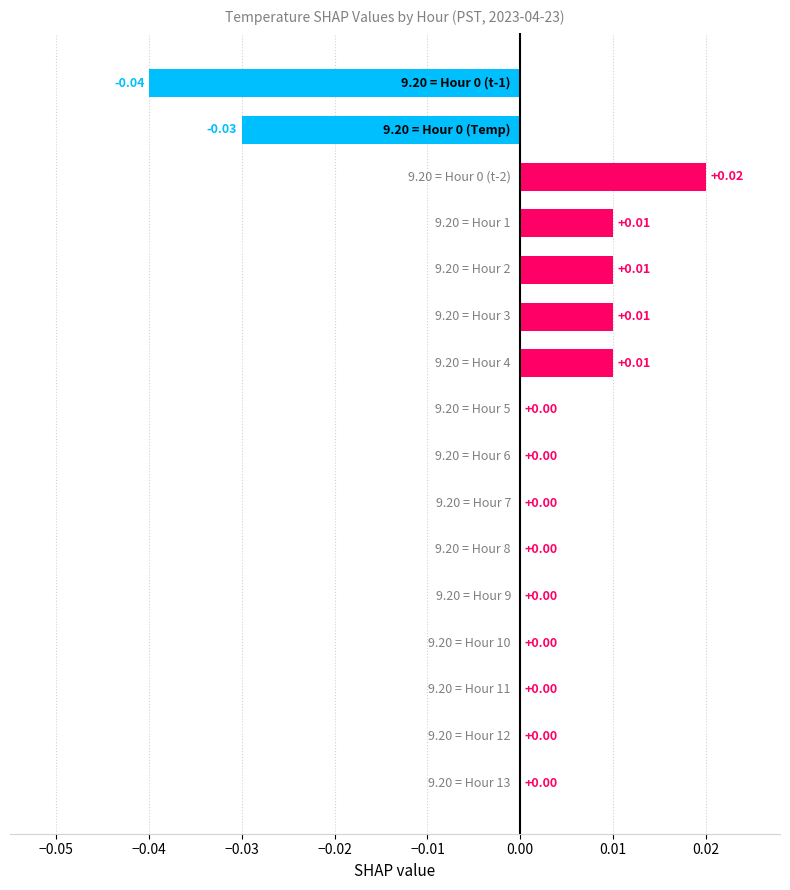

Count the values in the range 0 to 1.

14